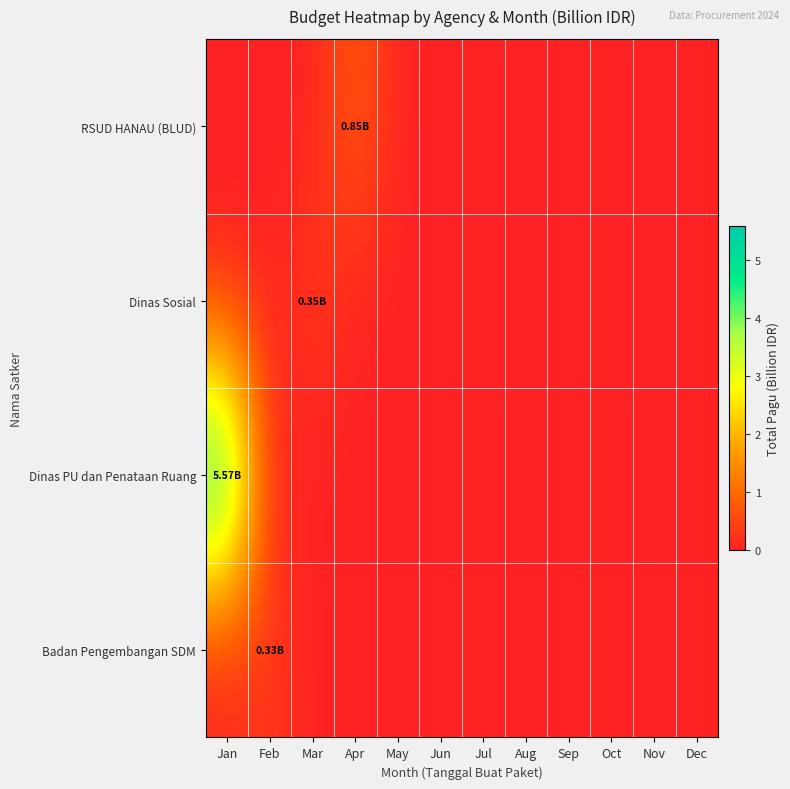

Which series has the largest total across all categories?

Dinas PU dan Penataan Ruang